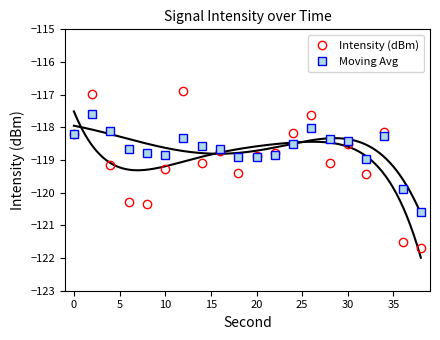

Is it true that Intensity (dBm) equals -118.5 at 30?

True